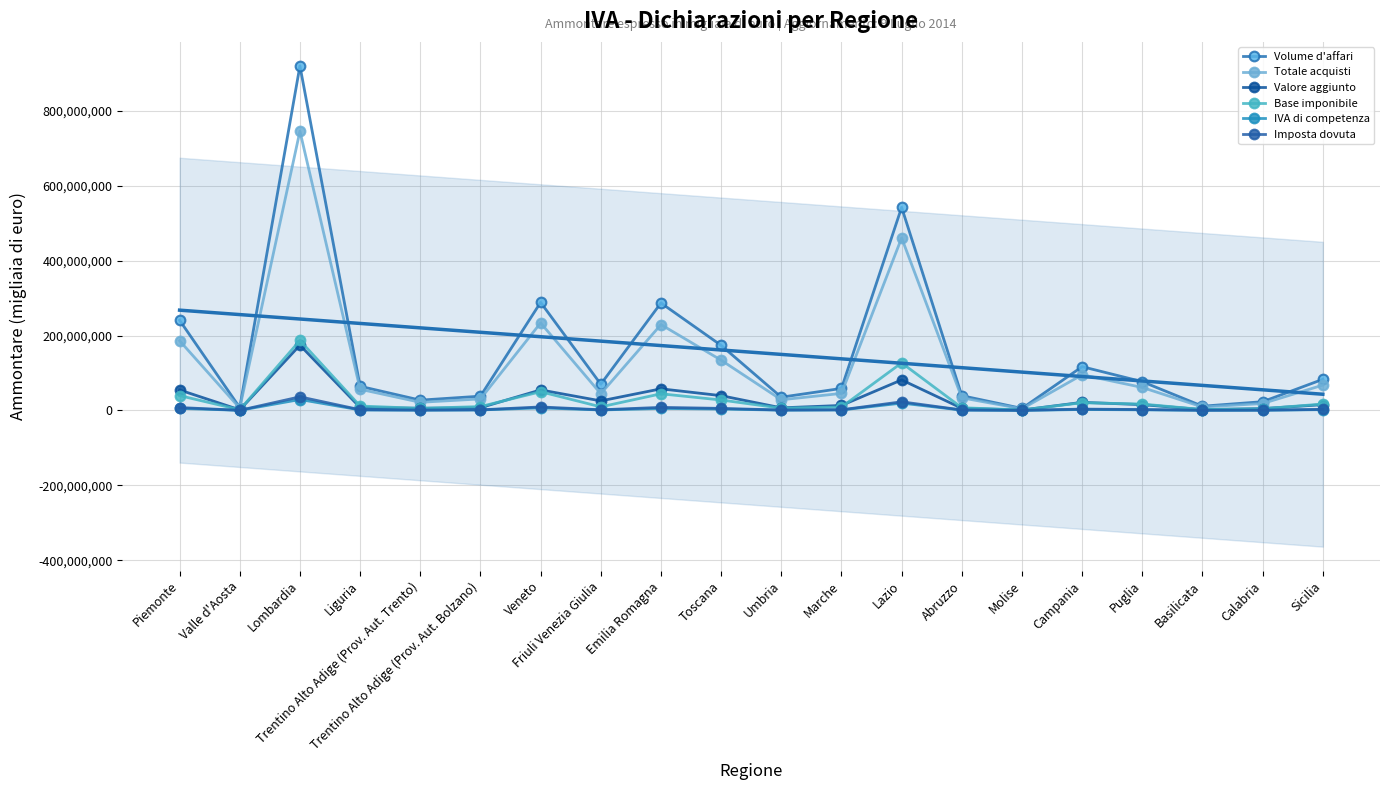

What position from the left is Piemonte?

1